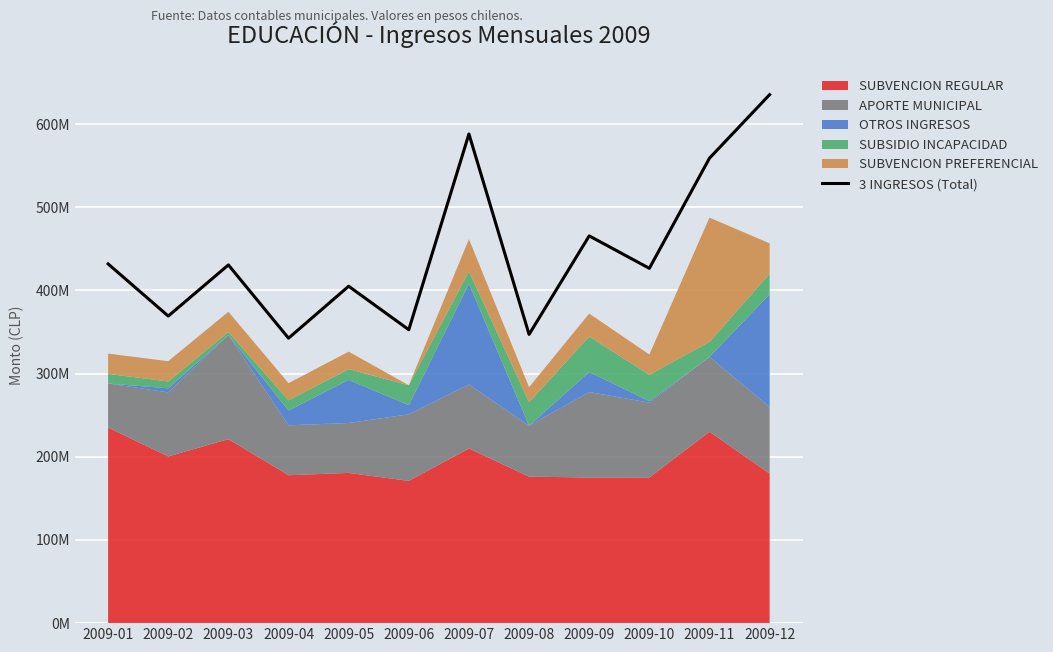

At which category does the data reach its first local peak?

2009-03